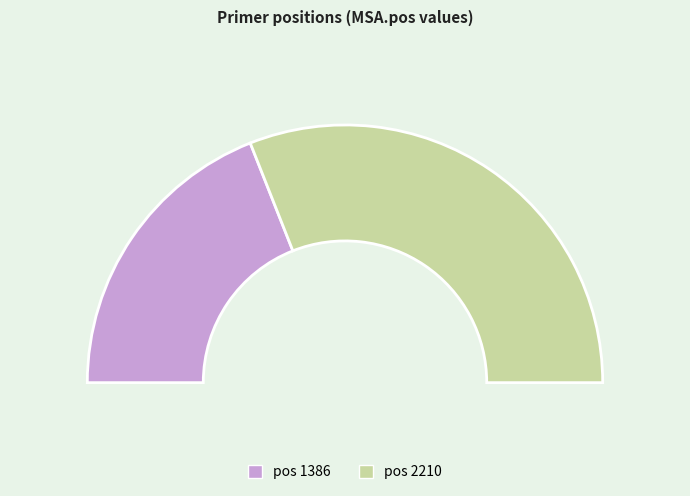

Which has a higher value, 1386 or 2210?

2210